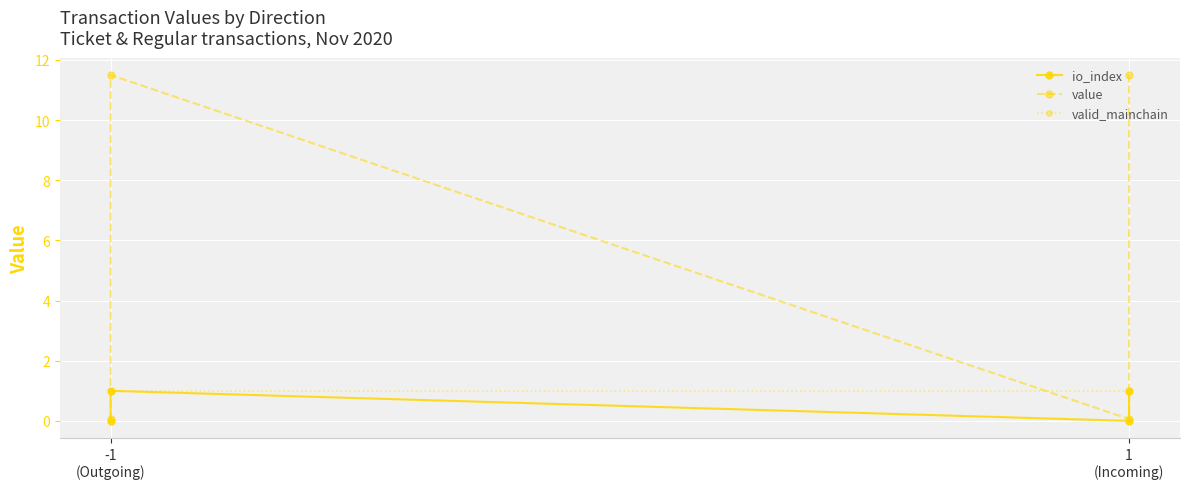

What is the value of the valid_mainchain point at the 3rd from the left?

1.0